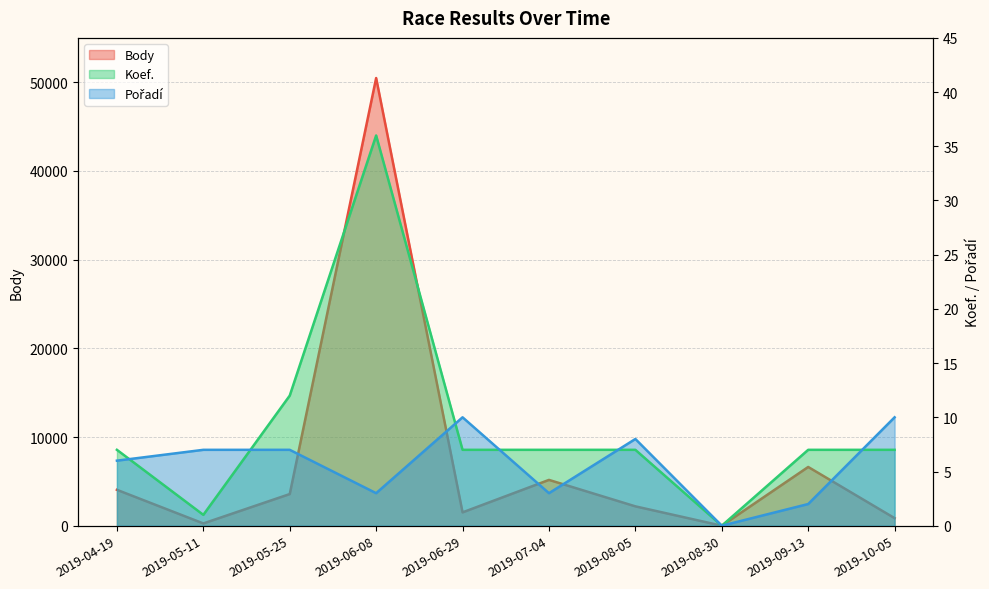

True or false: Body and Koef. intersect in this chart.

False